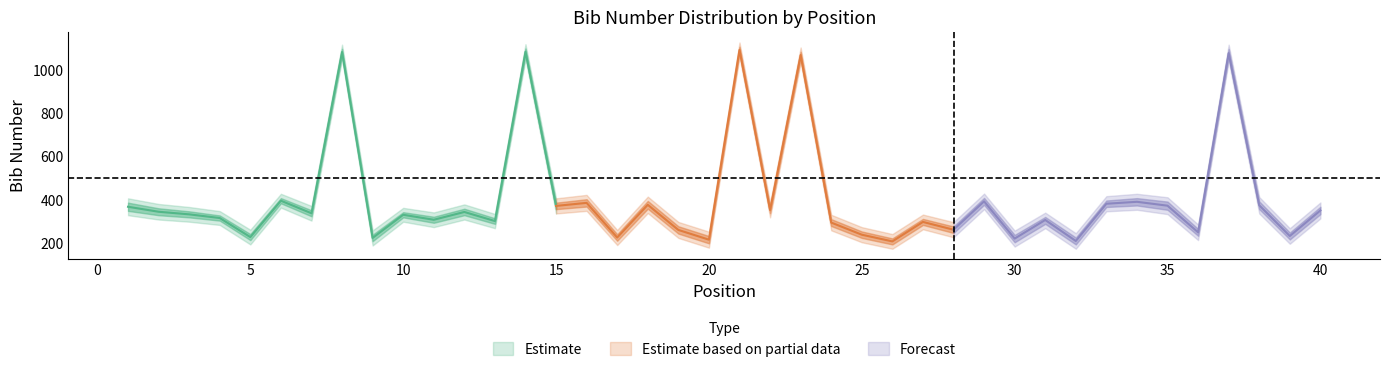

Where is lower_tight nearest to the value 637?

6